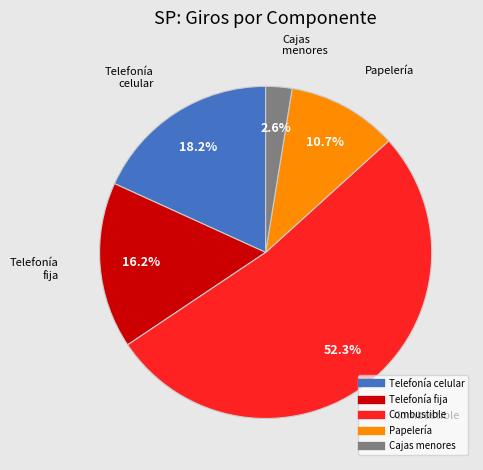

Approximately how many times larger is the value at Combustible compared to Papelería?

4.9